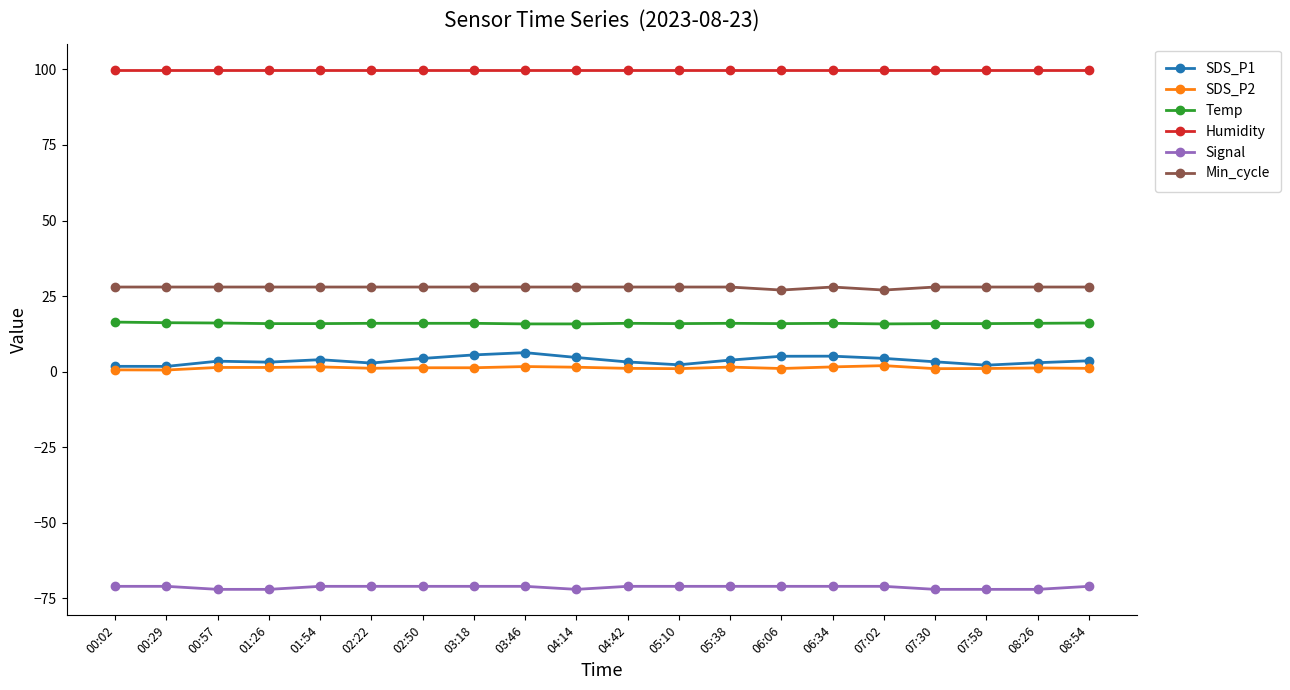

What is the lowest value of the Humidity series?

99.9